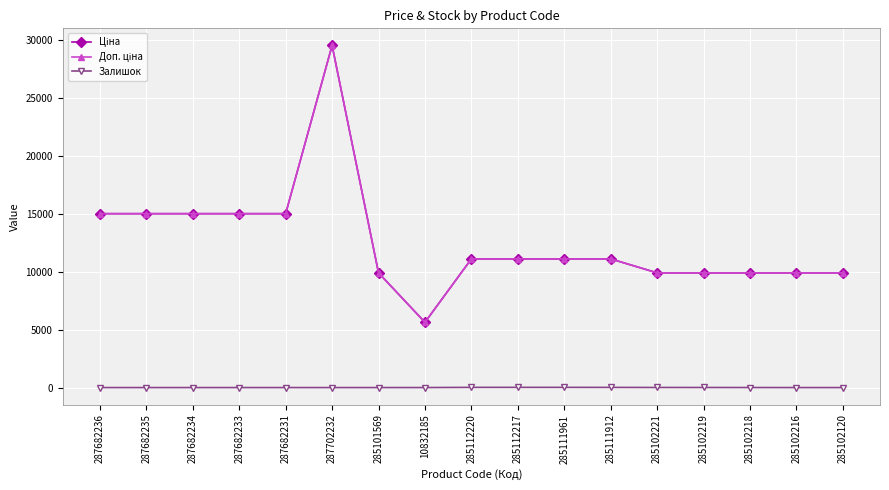

How many lines are shown in the chart?

3